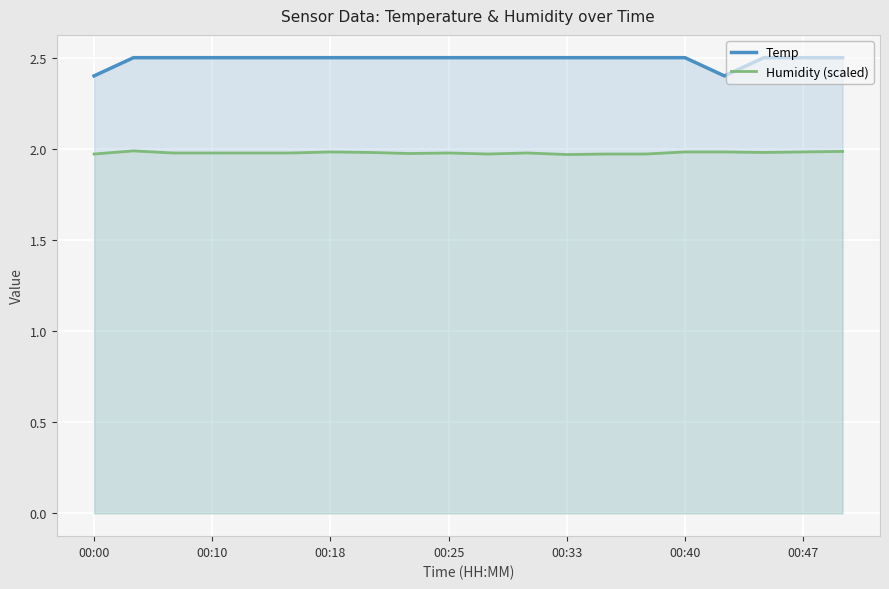

How many interior local peaks does the Humidity (scaled) series have?

4